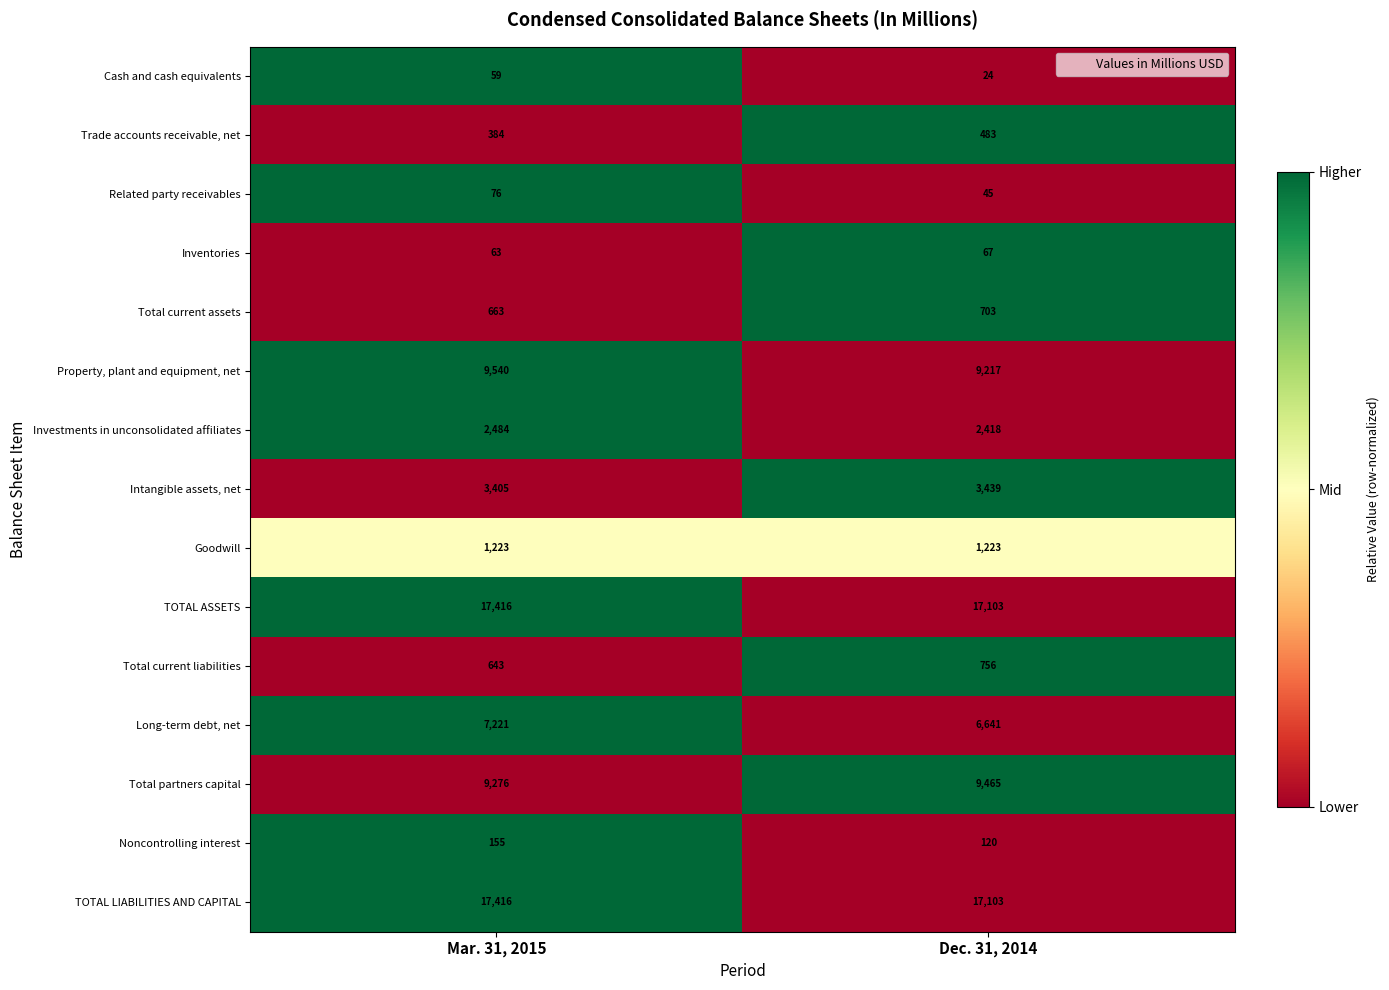

At which label does TOTAL ASSETS reach its minimum?

Dec. 31, 2014